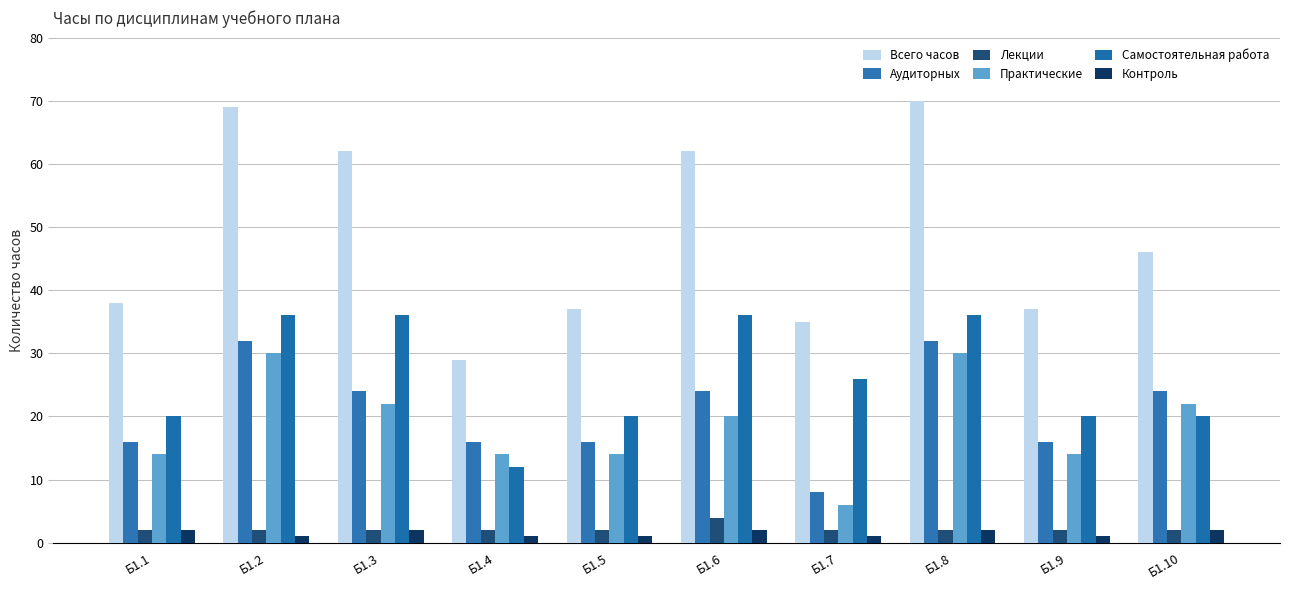

What value does the Лекции series have at Б1.1?

2